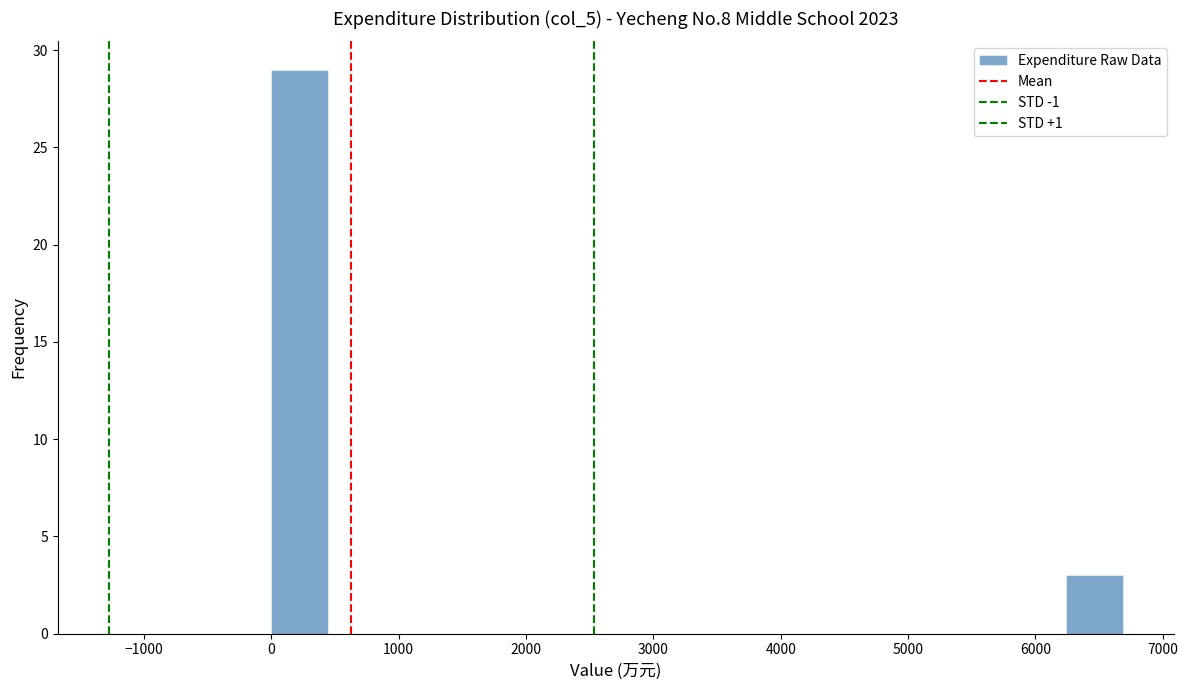

Reading left to right, transcribe this chart: for each bar, give the range it covers on the x-axis and its height. Neither the bar edges nor the heights are printed on the chart, so give them approximately, as read against the axes.

0 to 400: 29
400 to 900: 0
900 to 1300: 0
1300 to 1800: 0
1800 to 2200: 0
2200 to 2700: 0
2700 to 3100: 0
3100 to 3600: 0
3600 to 4000: 0
4000 to 4500: 0
4500 to 4900: 0
4900 to 5400: 0
5400 to 5800: 0
5800 to 6200: 0
6200 to 6700: 3